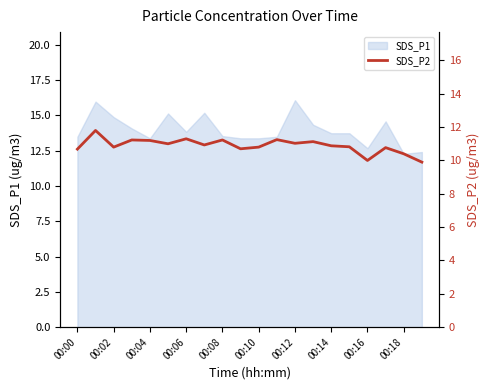

Where does the SDS_P1 series first go above 13?

00:00